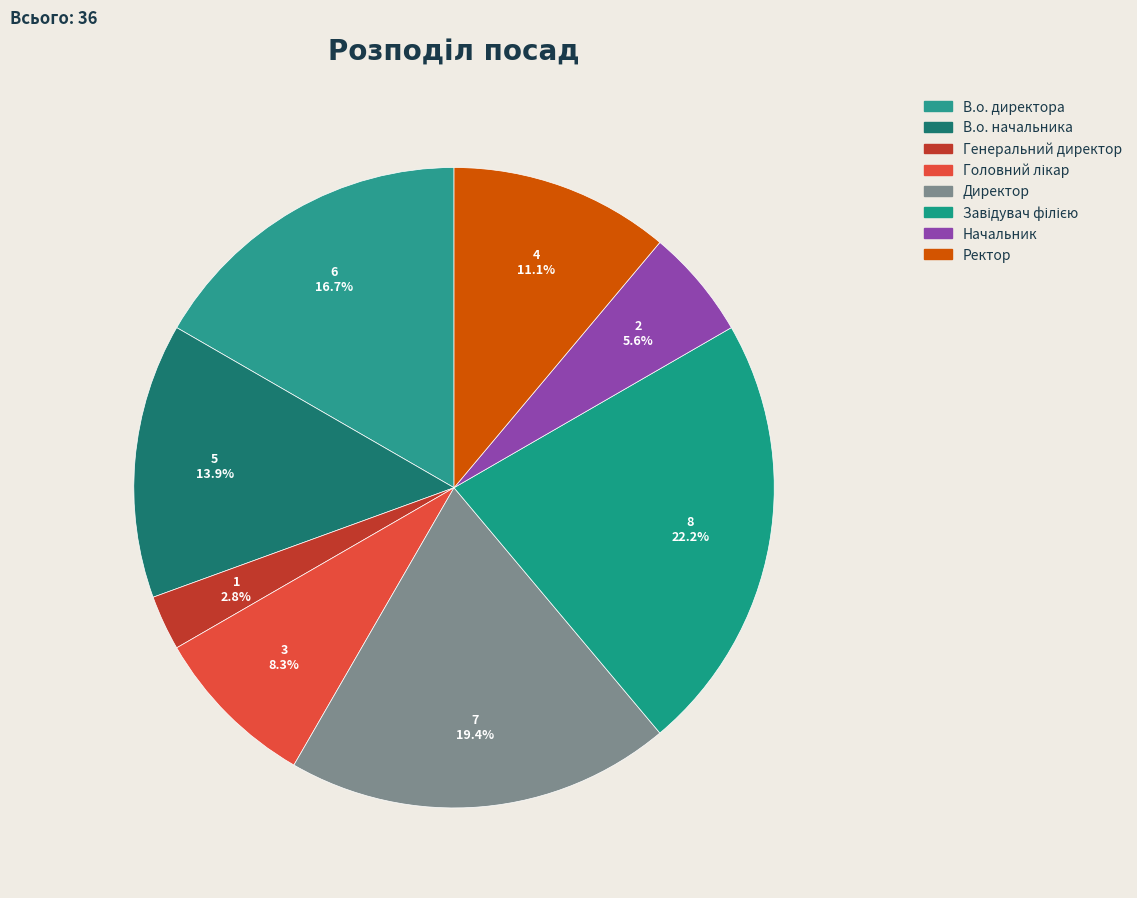

To the nearest percent, what is the difference between the largest and smallest slice percentages?

19%